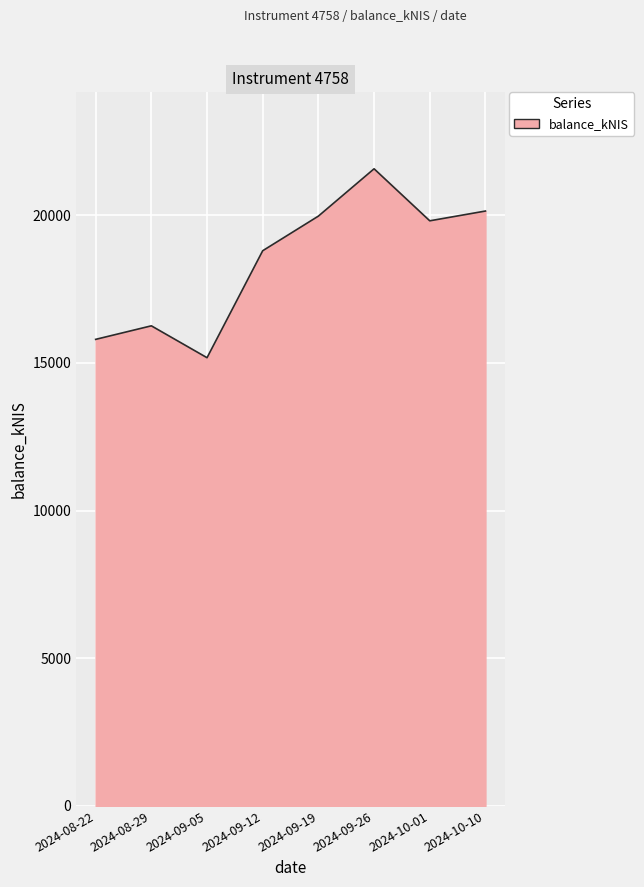

Reading left to right, transcribe all the data shown in this chart.

2024-08-22=15795.9	2024-08-29=16254.2	2024-09-05=15174.8	2024-09-12=18796.7	2024-09-19=19968.7	2024-09-26=21570.4	2024-10-01=19809.3	2024-10-10=20140.3